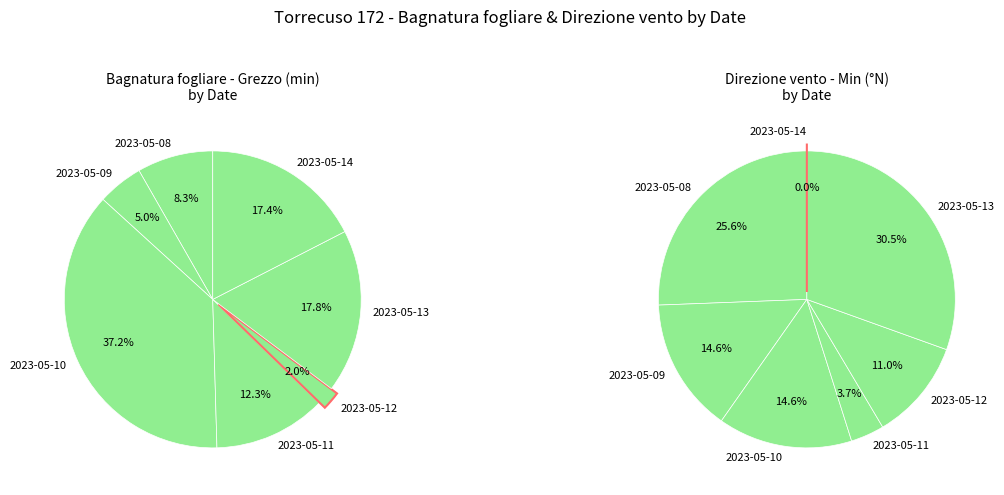

Between 2023-05-12 and 2023-05-13, which is larger?

2023-05-13